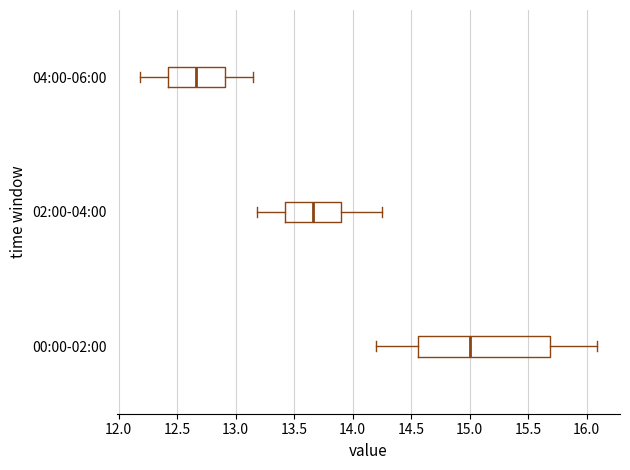

Which box has the furthest to the right median line?

00:00-02:00